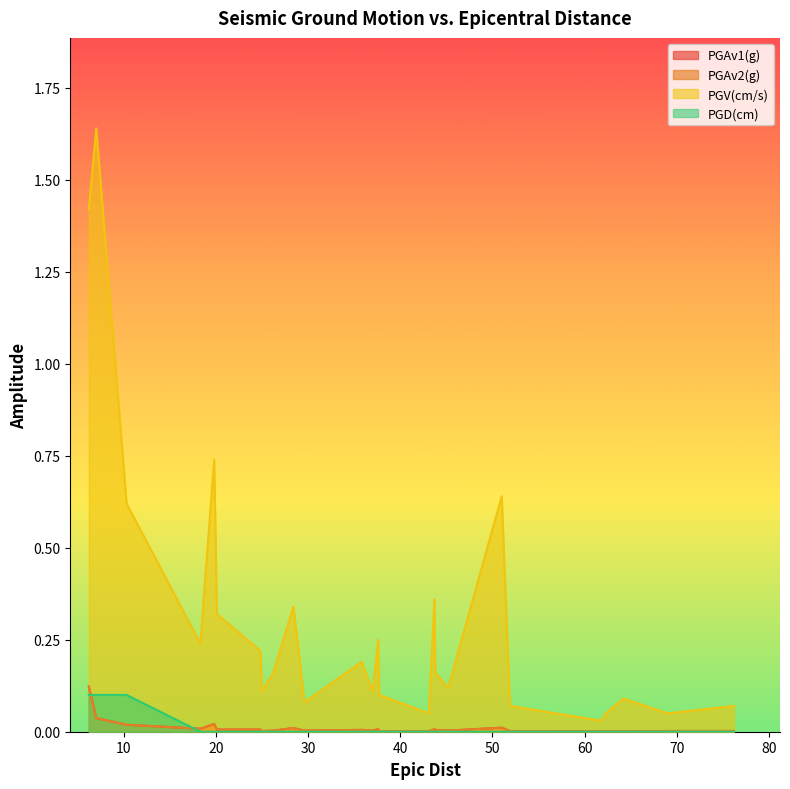

Does the chart have visible grid lines?

No